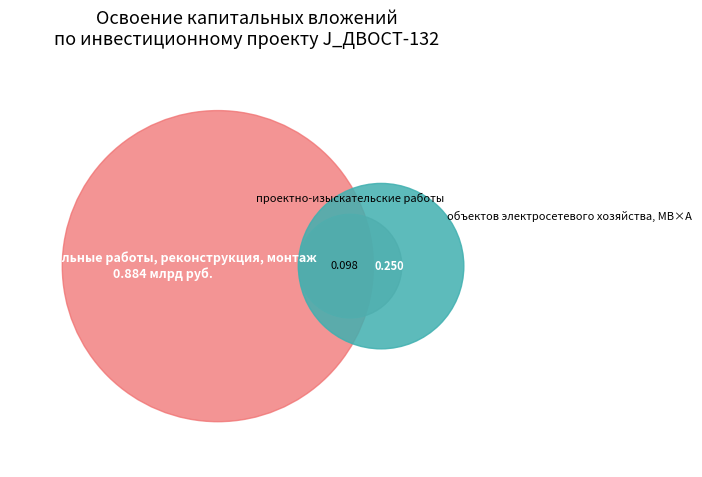

How much of the chart is everything except строительные работы, реконструкция, монтаж?

28.2%